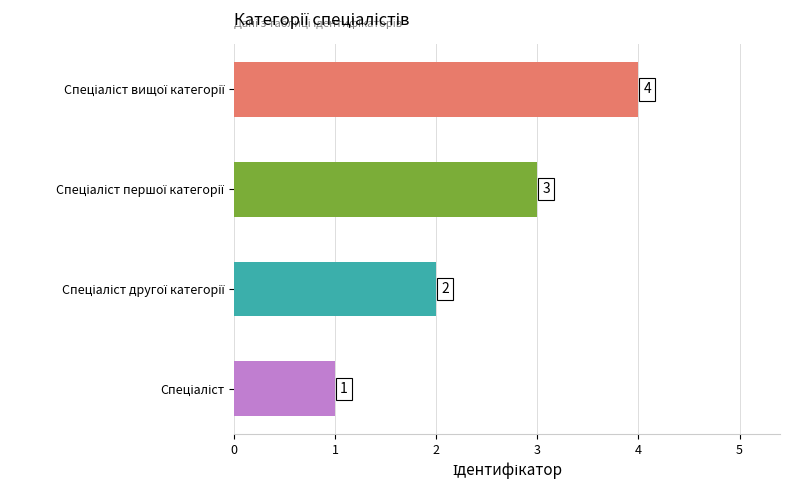

What is the sum of all values?

10